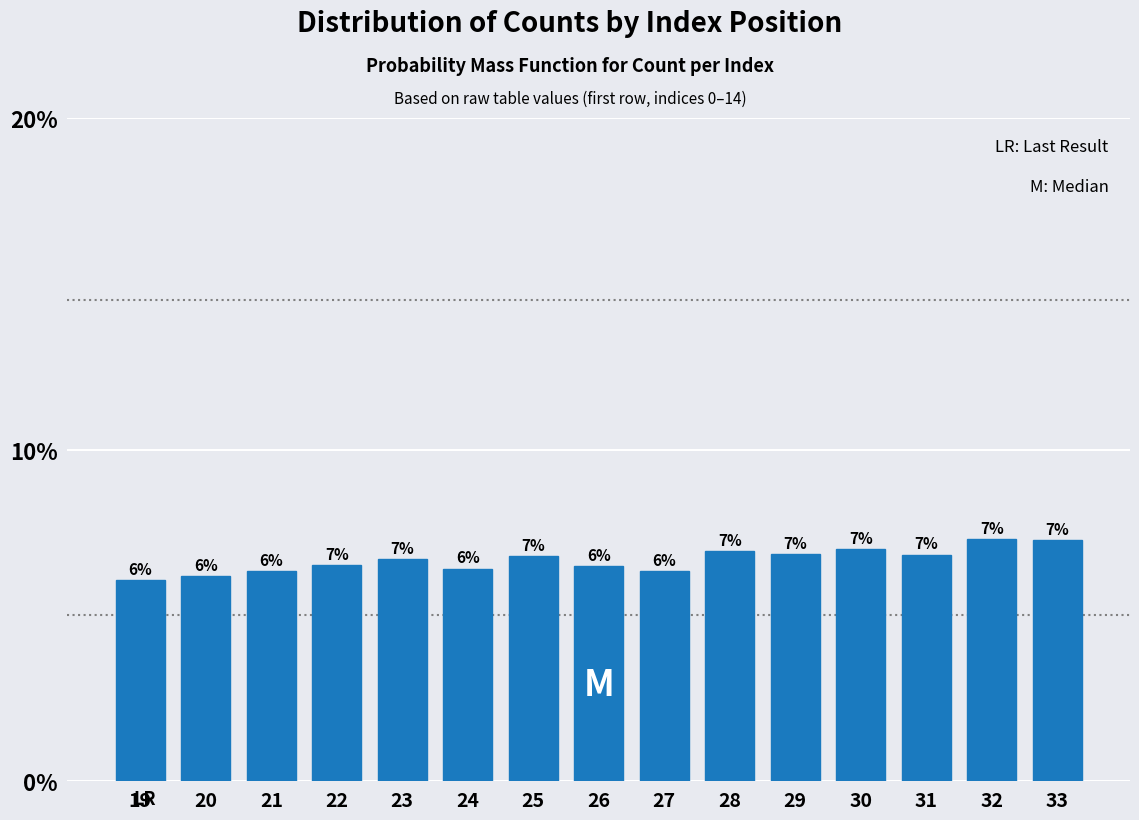

Are the bars horizontal?

No